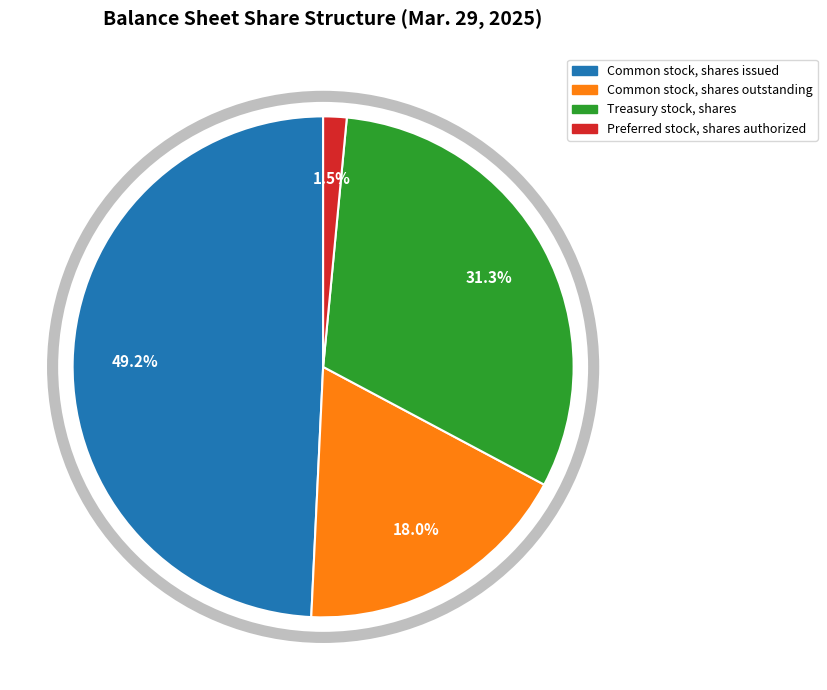

What is the ratio of the value at Common stock, shares outstanding to the value at Common stock, shares issued?

0.4